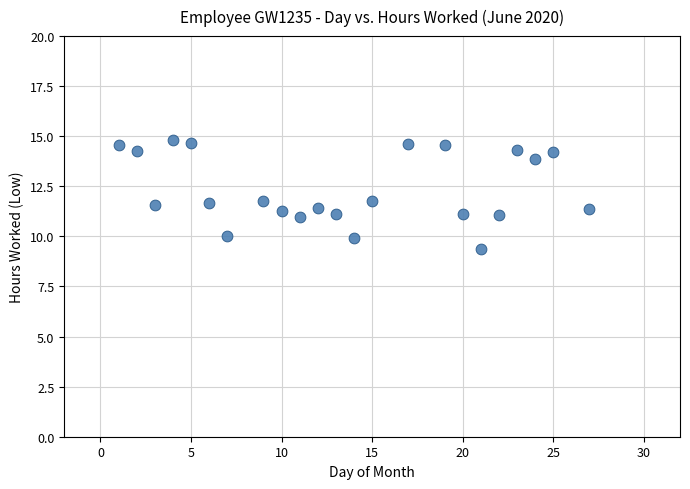

What is the range of X values (max minus min)?

26.0